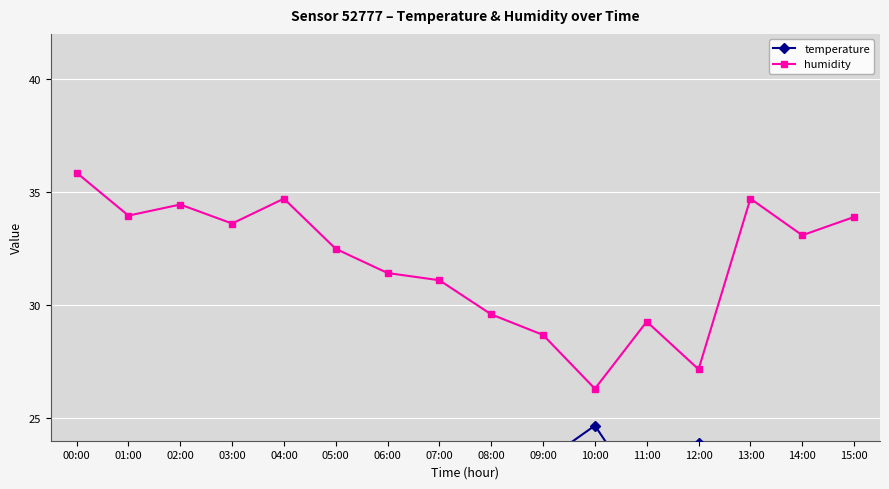

Is the value of temperature at 10:00 greater than the value of humidity at 09:00?

No